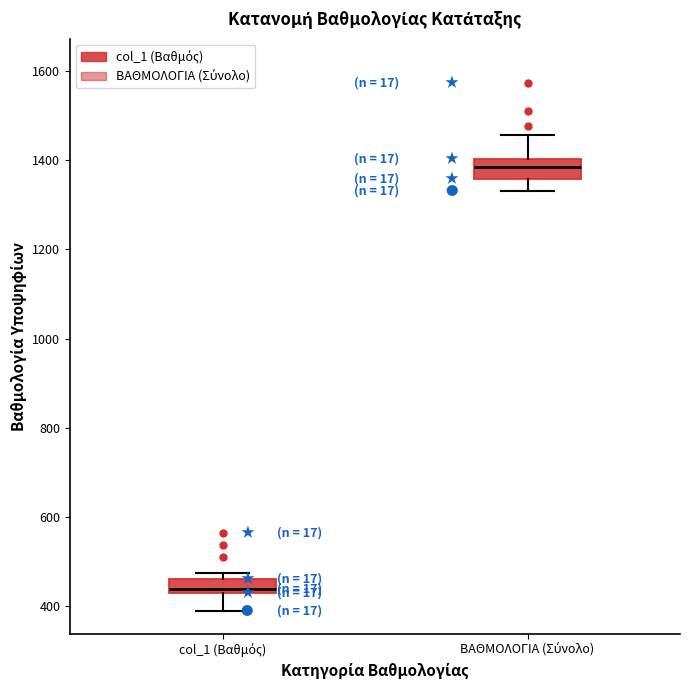

Reading left to right, read every box against the y-axis: the position of its median line, the range the box covers, and the ends of its whiskers. The values are not printed on the chart, so give them approximately, as read against the axis.

col_1 (Βαθμός): median 440, box 420 to 460, whiskers 380 to 480
ΒΑΘΜΟΛΟΓΙΑ (Σύνολο): median 1380, box 1360 to 1400, whiskers 1340 to 1460